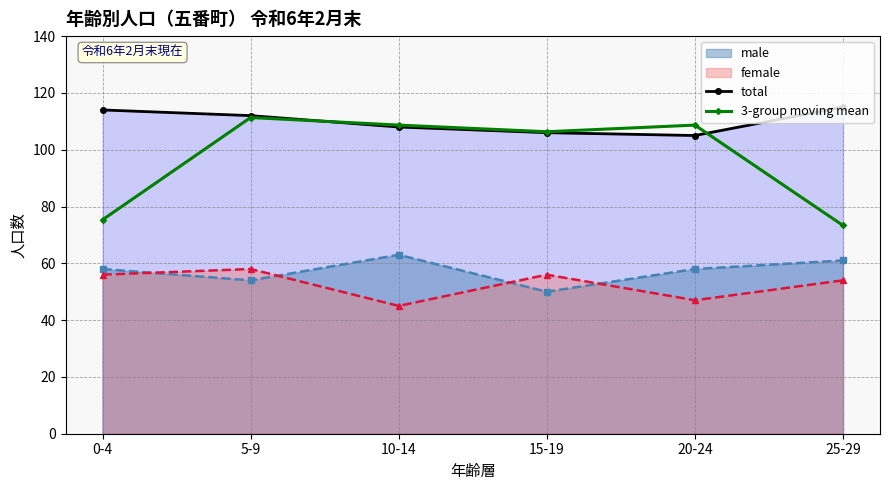

Which series has the largest range (max minus min)?

3-group moving mean